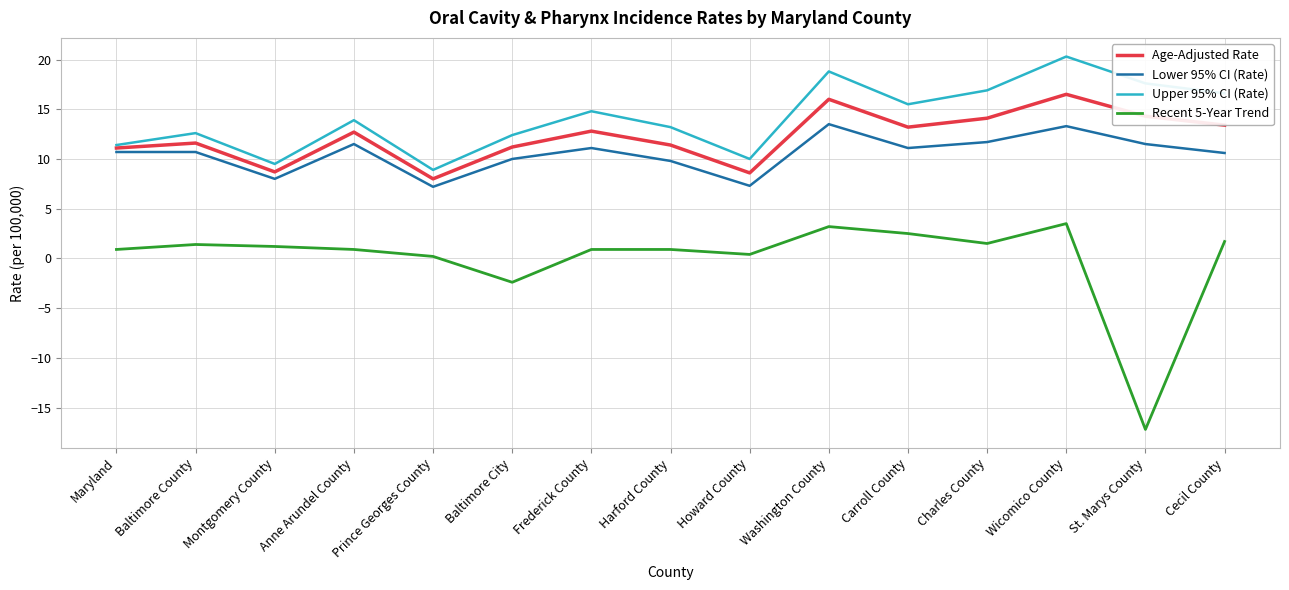

True or false: Age-Adjusted Rate and Lower 95% CI (Rate) intersect in this chart.

False